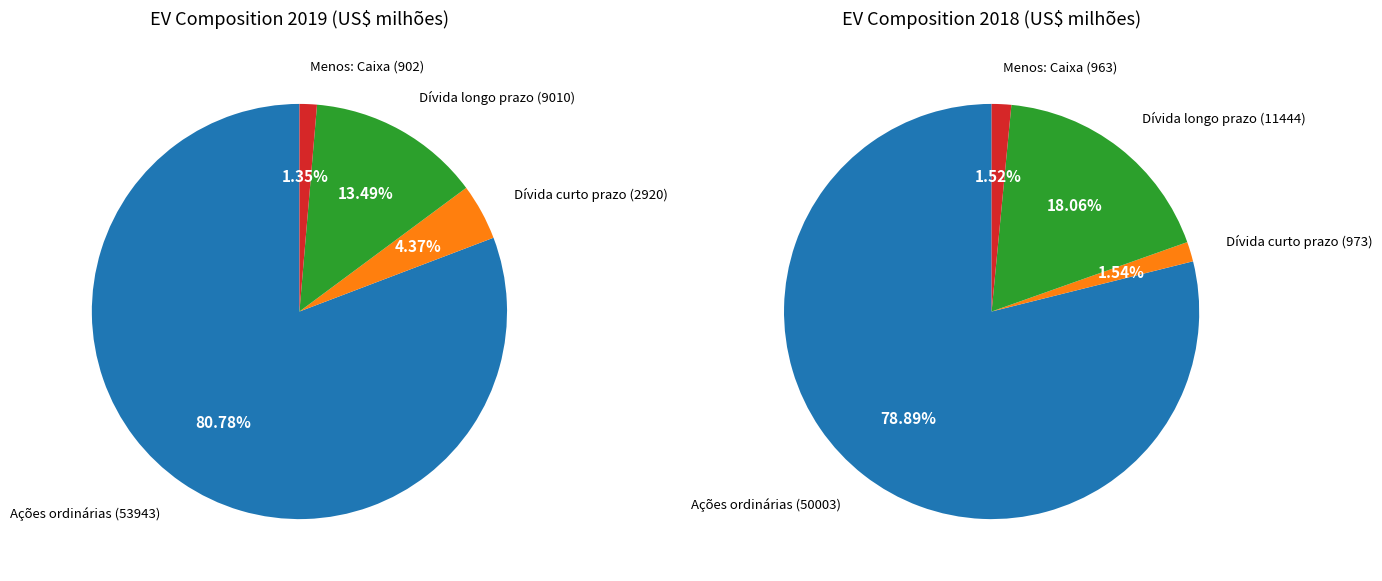

How many segments does this pie chart have?

4